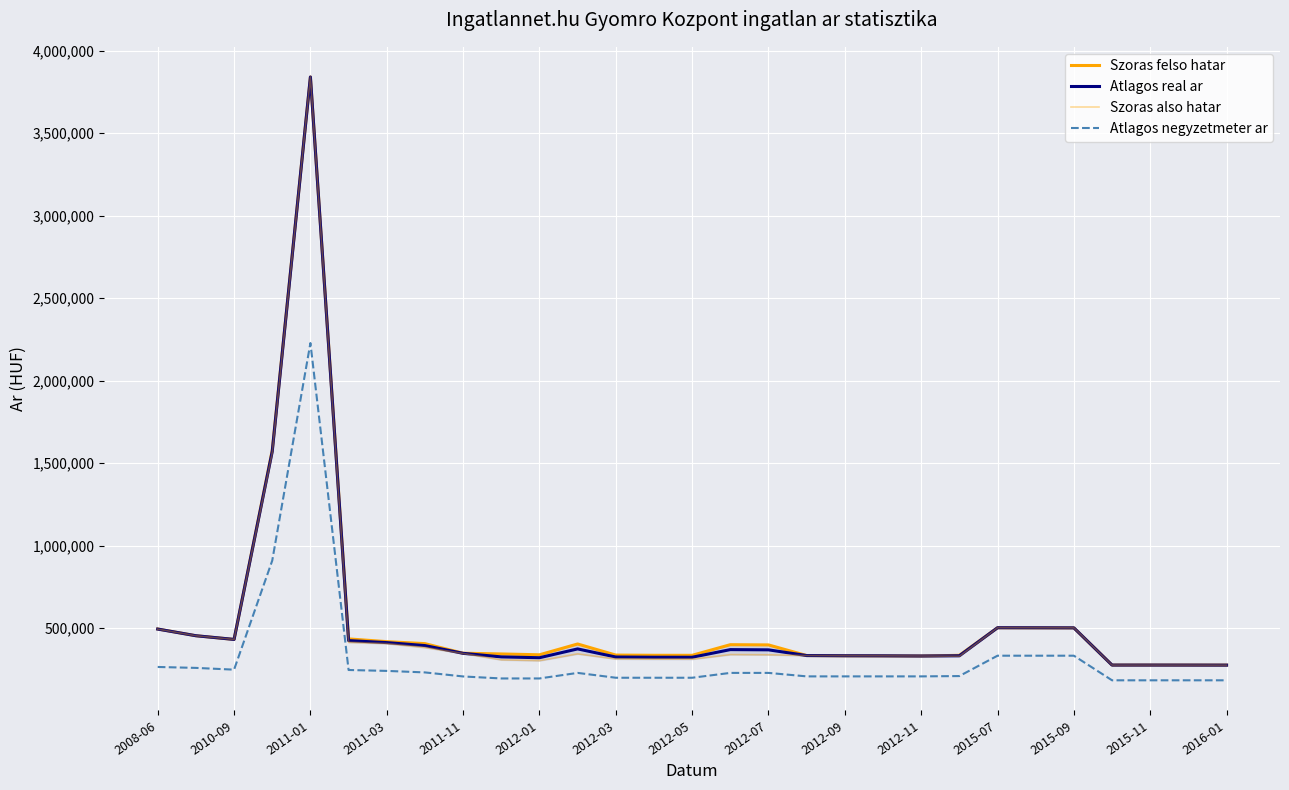

What is the average value of the Szoras also hatar series?

523616